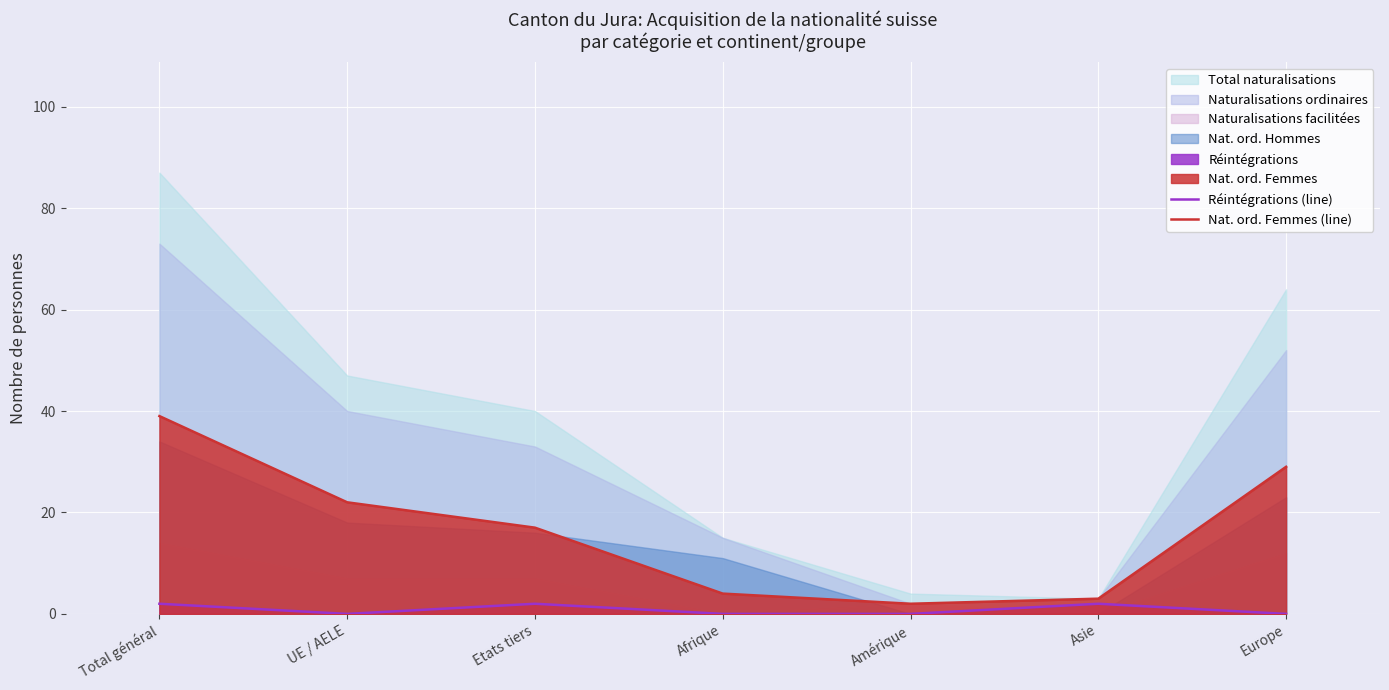

True or false: Réintégrations (line) and Nat. ord. Femmes (line) cross at least once.

False